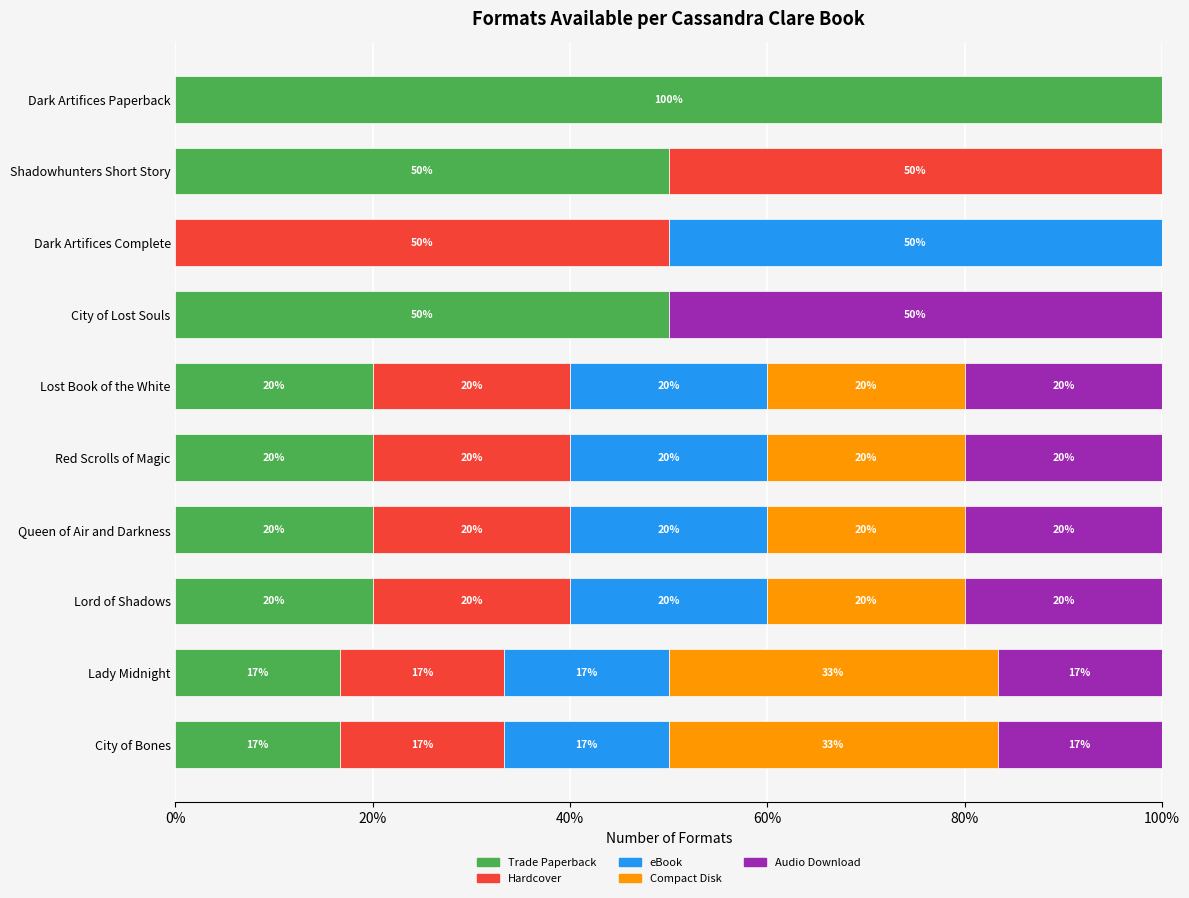

Which category has the highest value in the Trade Paperback series?

Dark Artifices Paperback